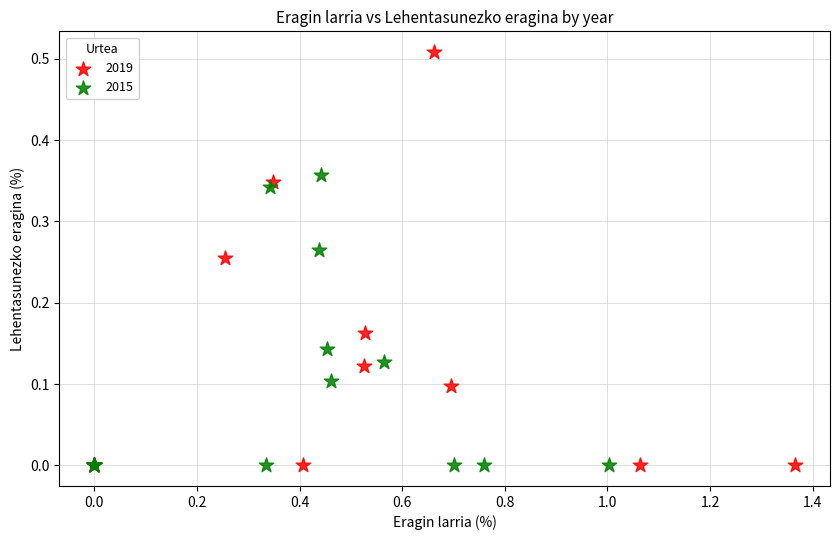

Which series reaches the maximum Y coordinate?

2019